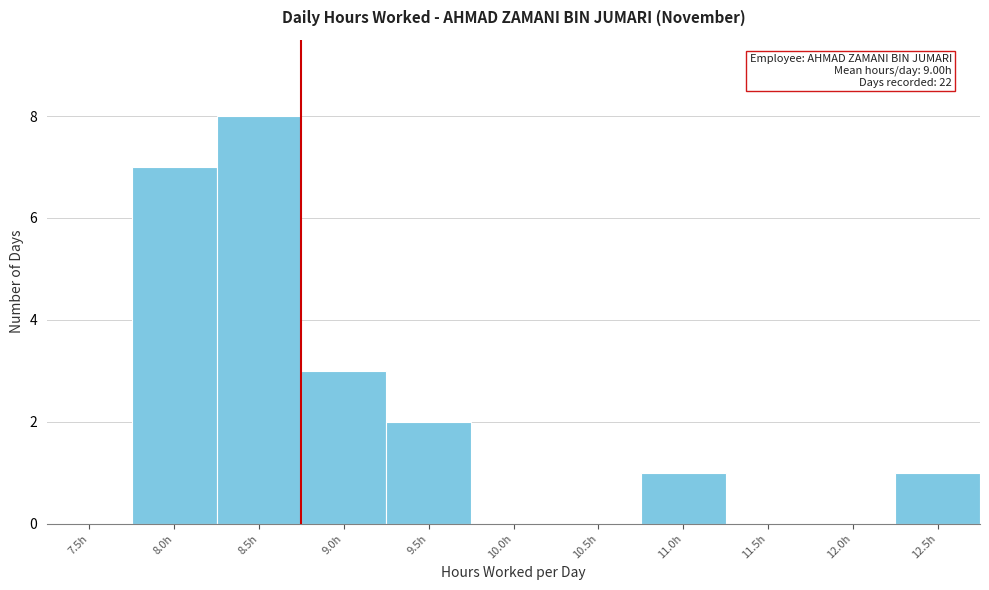

Reading right to left, extract all data points from this chart.

12.5h=1	12.0h=0	11.5h=0	11.0h=1	10.5h=0	10.0h=0	9.5h=2	9.0h=3	8.5h=8	8.0h=7	7.5h=0